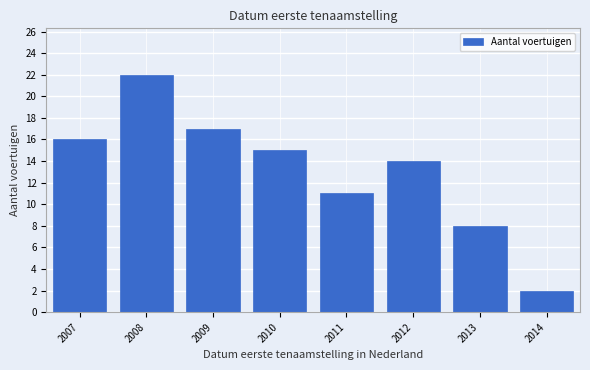

Reading left to right, list all the values displayed in this chart.

16	22	17	15	11	14	8	2